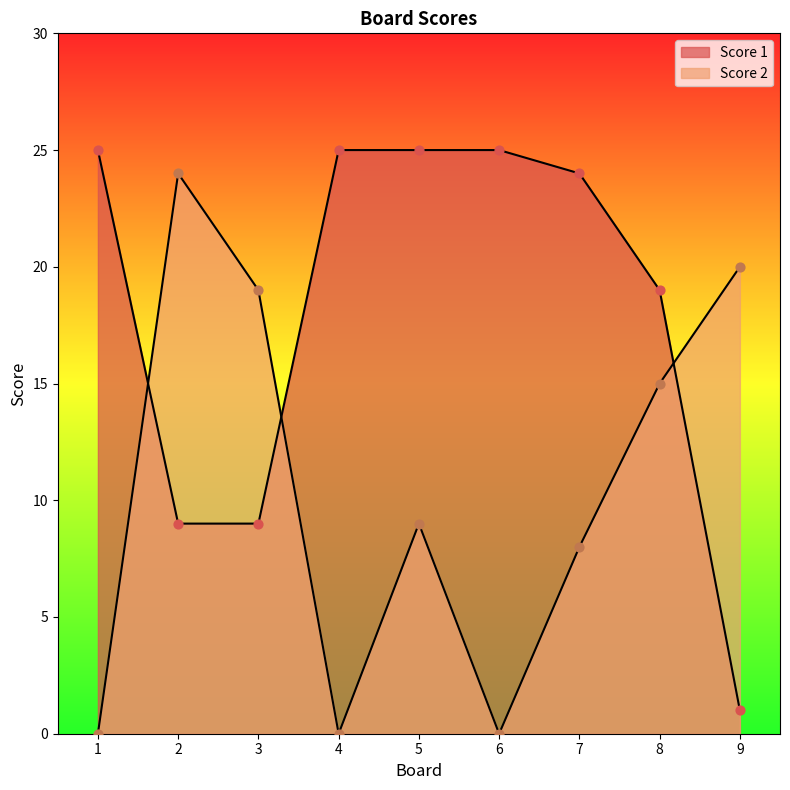

At how many categories does at least one series exceed 7?

9